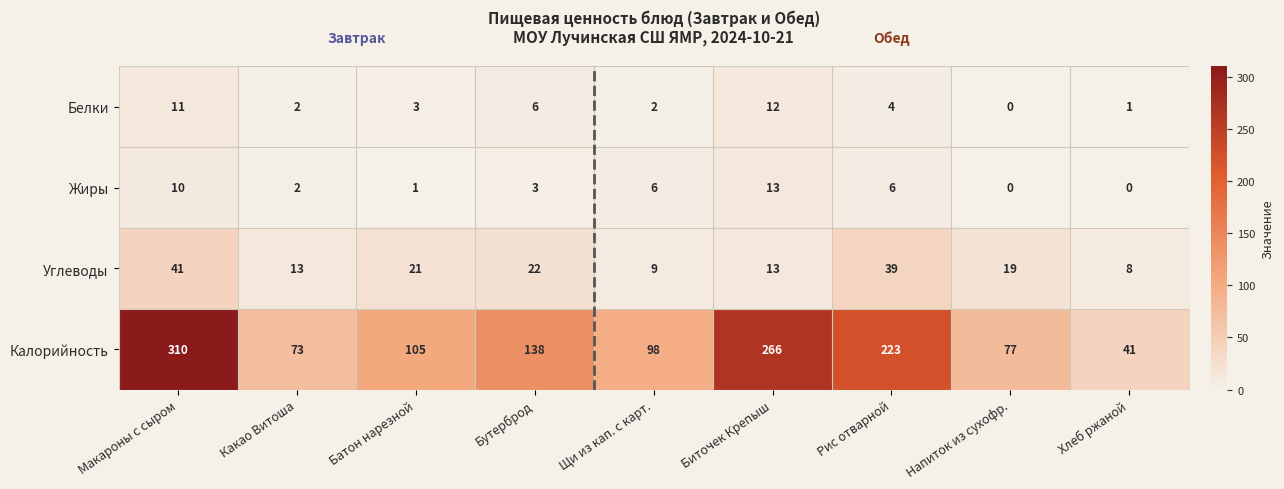

What is the sum of the Углеводы values at Хлеб ржаной and Рис отварной?

47